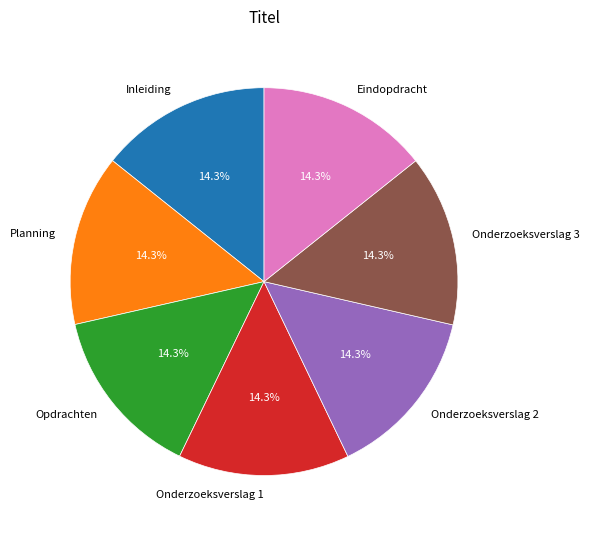

How many segments does this pie chart have?

7